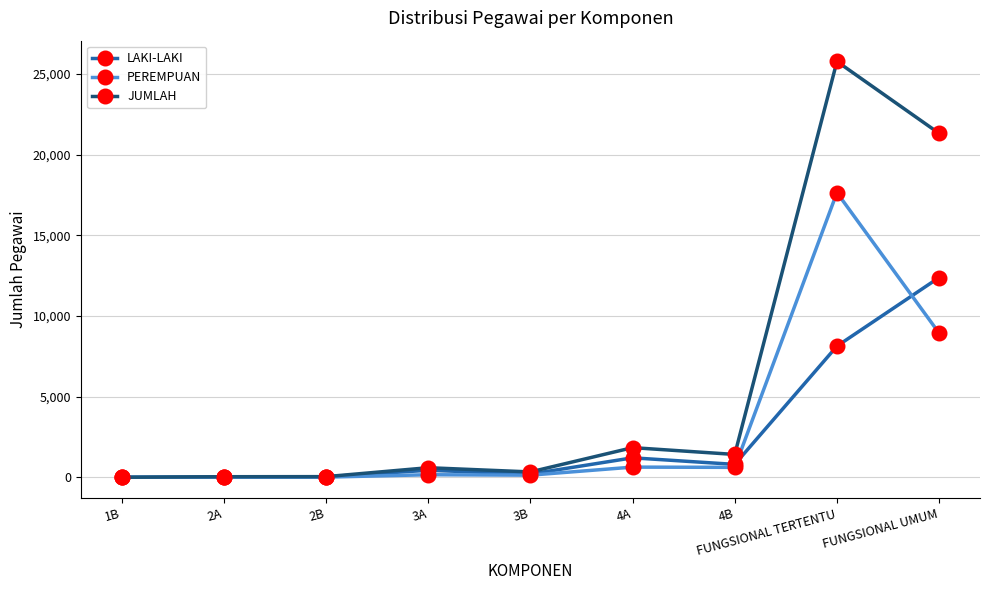

Count the number of data series in this chart.

3